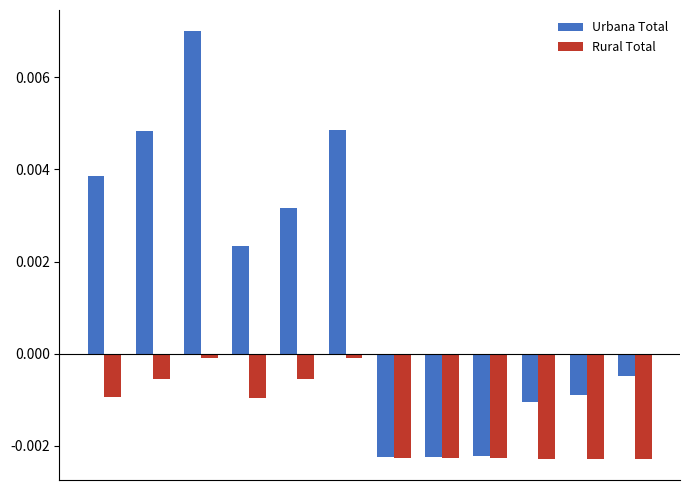

Rank the series by their average value, from lowest to highest.

Rural Total, Urbana Total